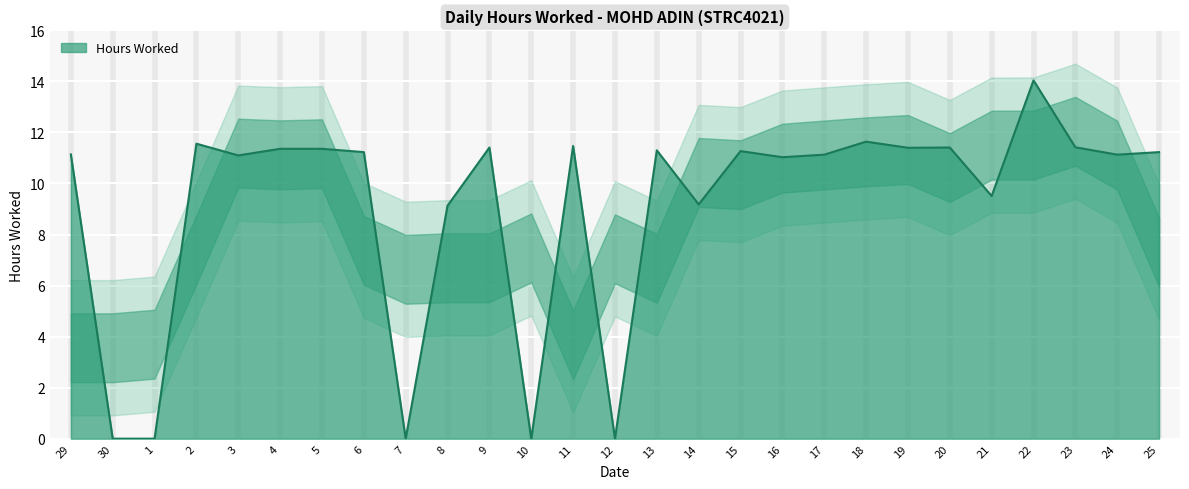

What is the sum of all values?

245.4